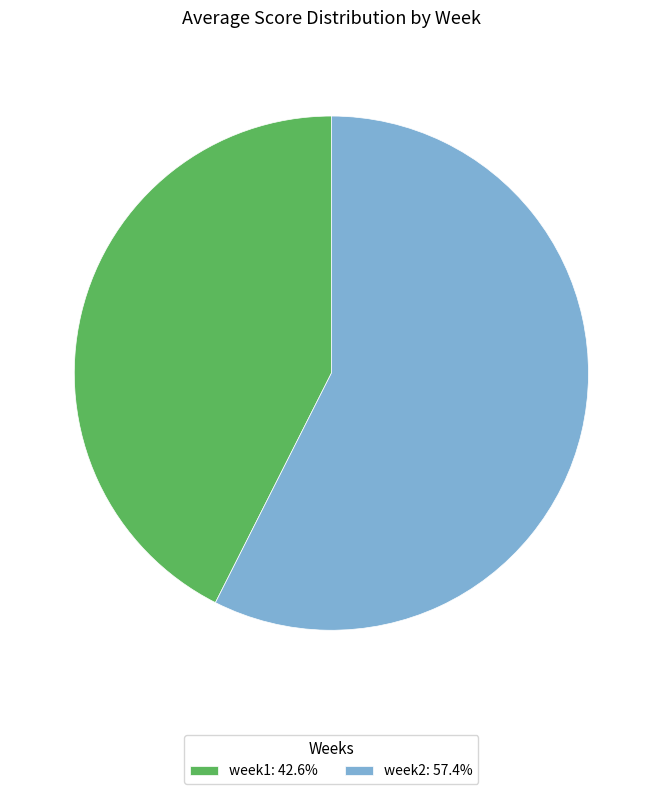

Approximately how many times larger is the value at week1 compared to week2?

0.7